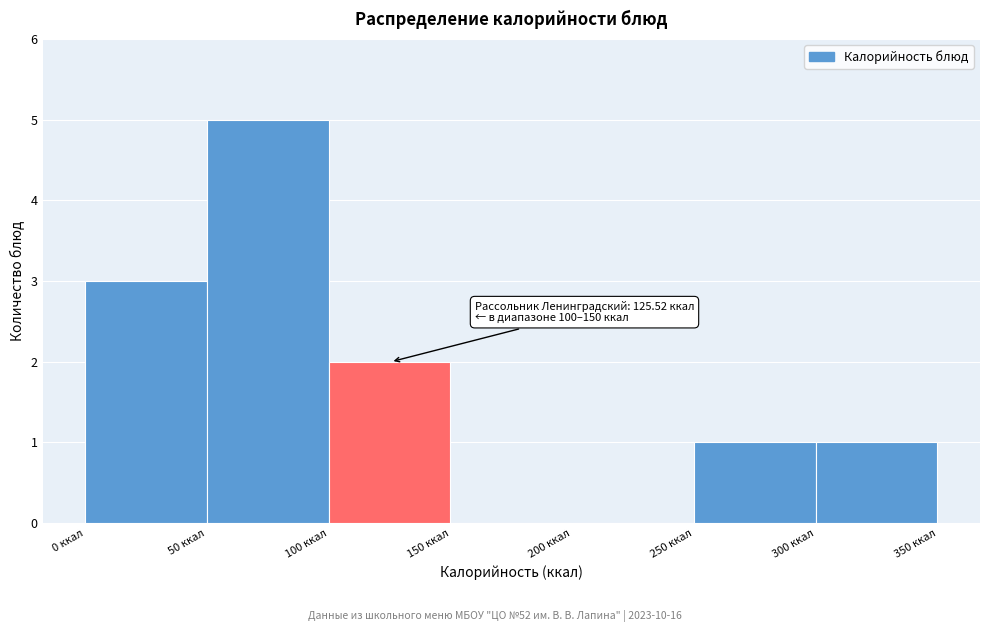

Which range on the x-axis has the tallest bar?

50 to 100